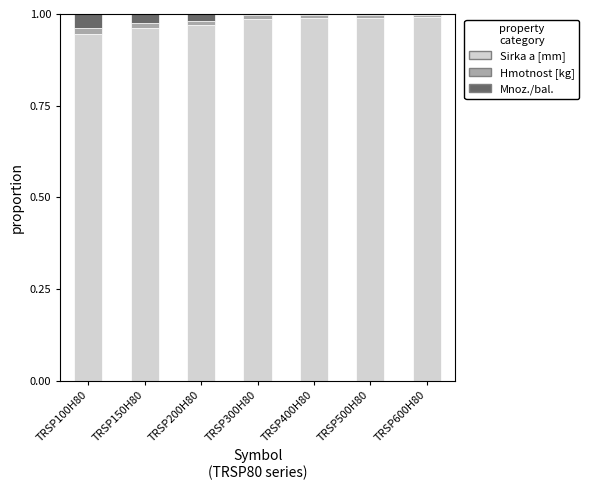

Which series changed the most between TRSP300H80 and TRSP500H80?

Sirka a [mm]